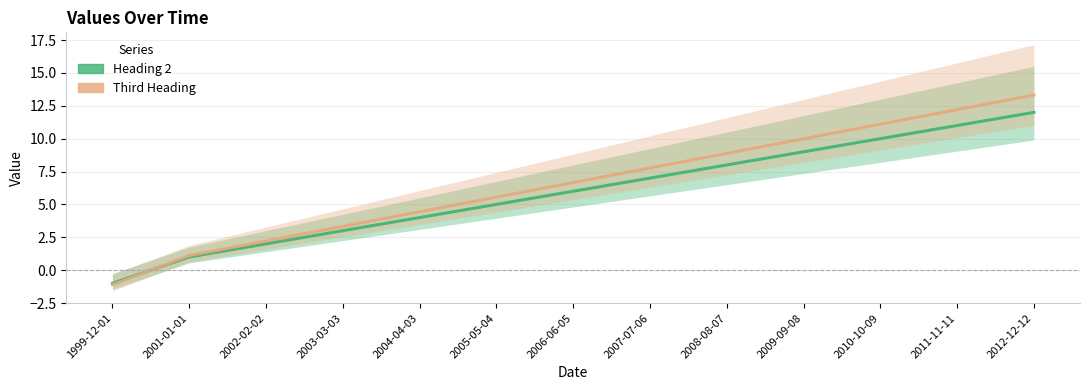

What is the value of the Heading 2 point at the 13th from the left?

12.0